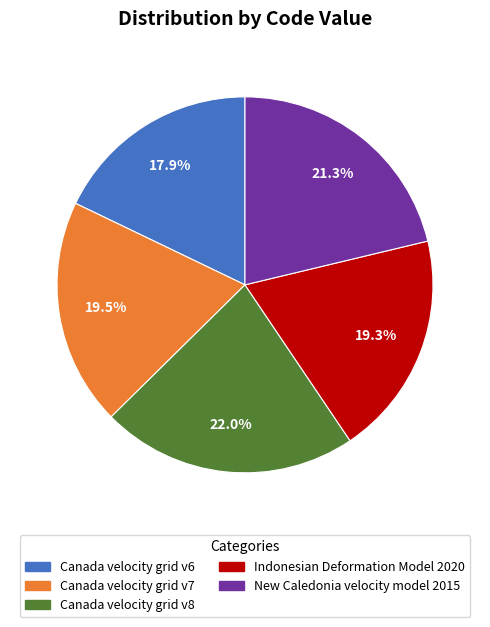

To the nearest percent, what percentage of the pie is Canada velocity grid v8?

22%